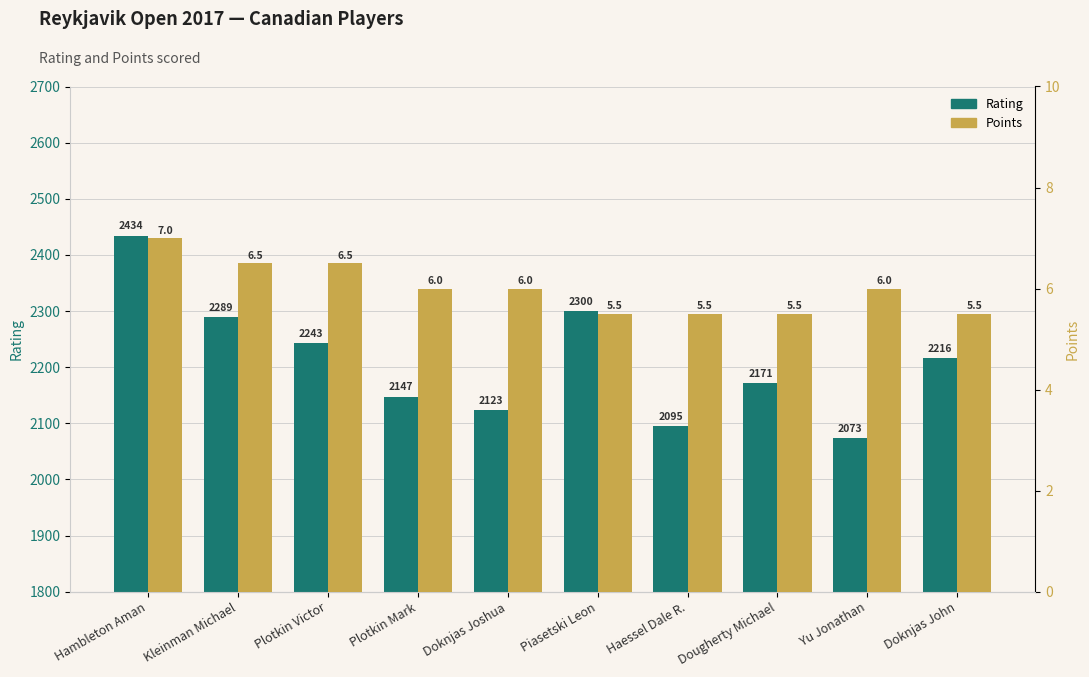

List the labels in order of Points value, largest first.

Hambleton Aman, Kleinman Michael, Plotkin Victor, Plotkin Mark, Doknjas Joshua, Yu Jonathan, Piasetski Leon, Haessel Dale R., Dougherty Michael, Doknjas John